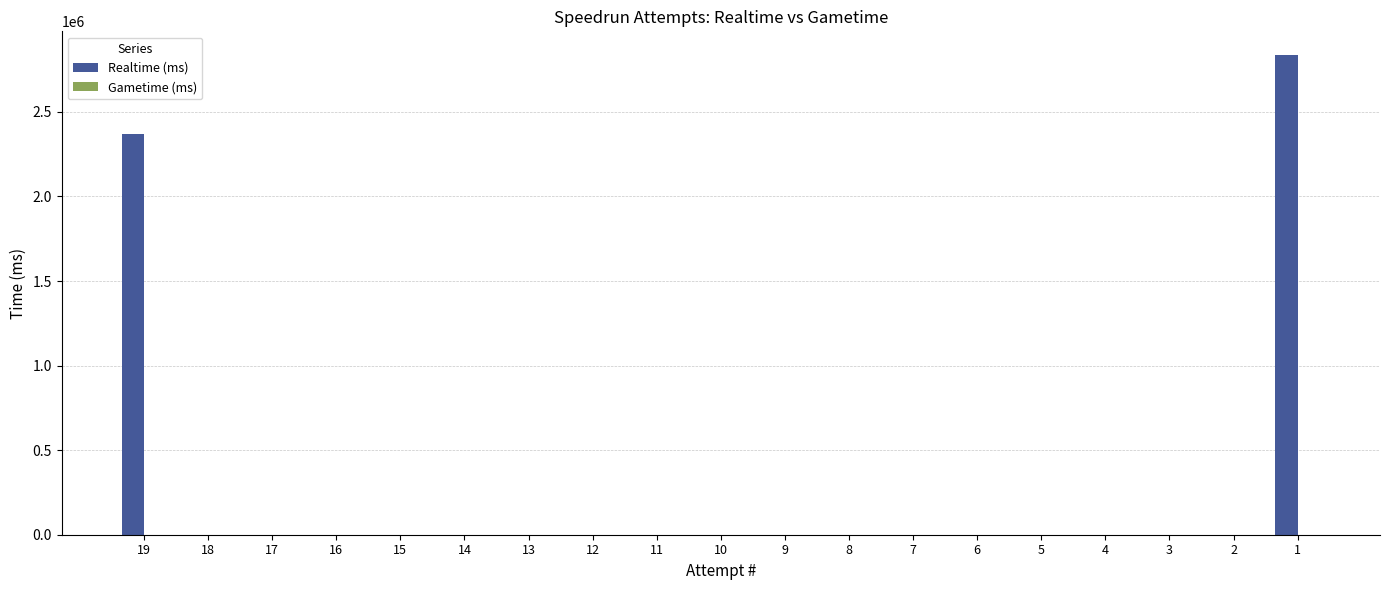

Is it true that the value at 7 is -1778159?

False